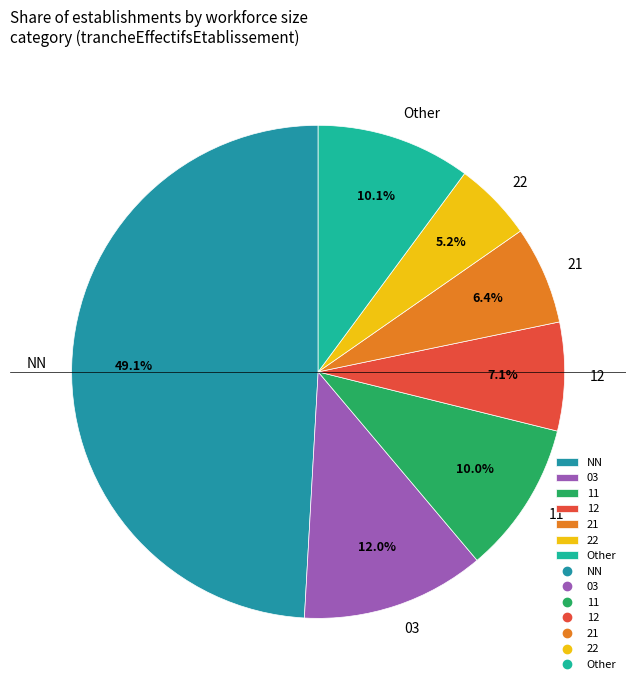

To the nearest percent, what is the difference between the largest and smallest slice percentages?

44%